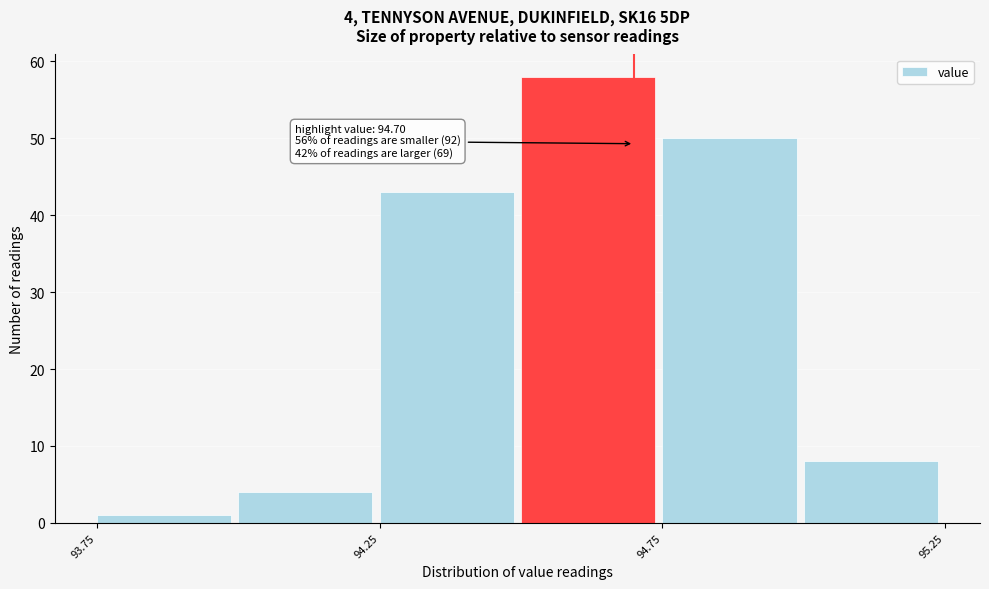

Over which range of the x-axis is the bar tallest?

94.50 to 94.75